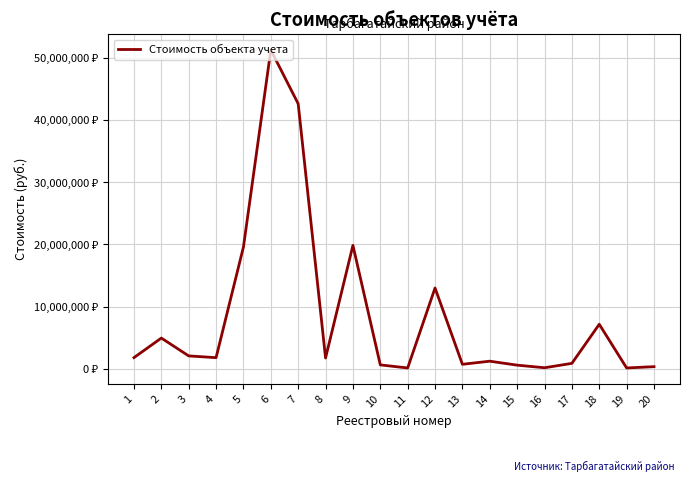

Does the chart have visible grid lines?

Yes